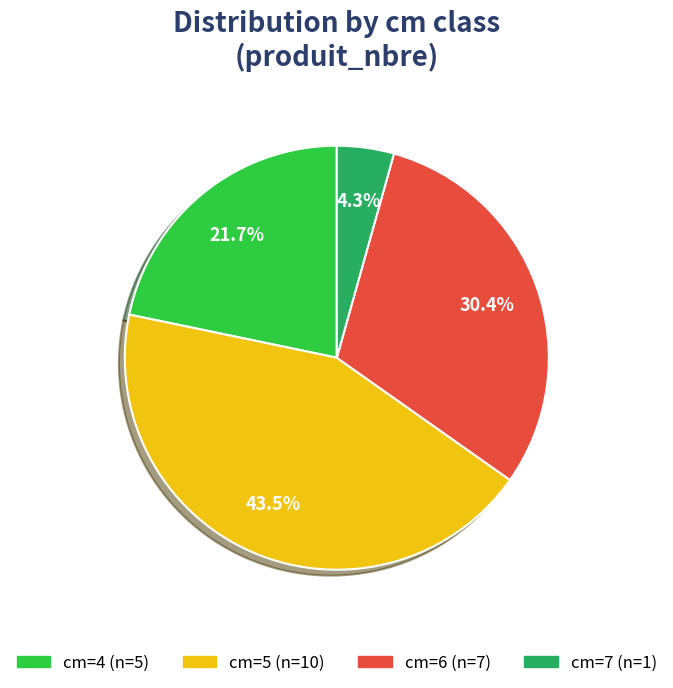

Is there a majority slice in this chart?

No